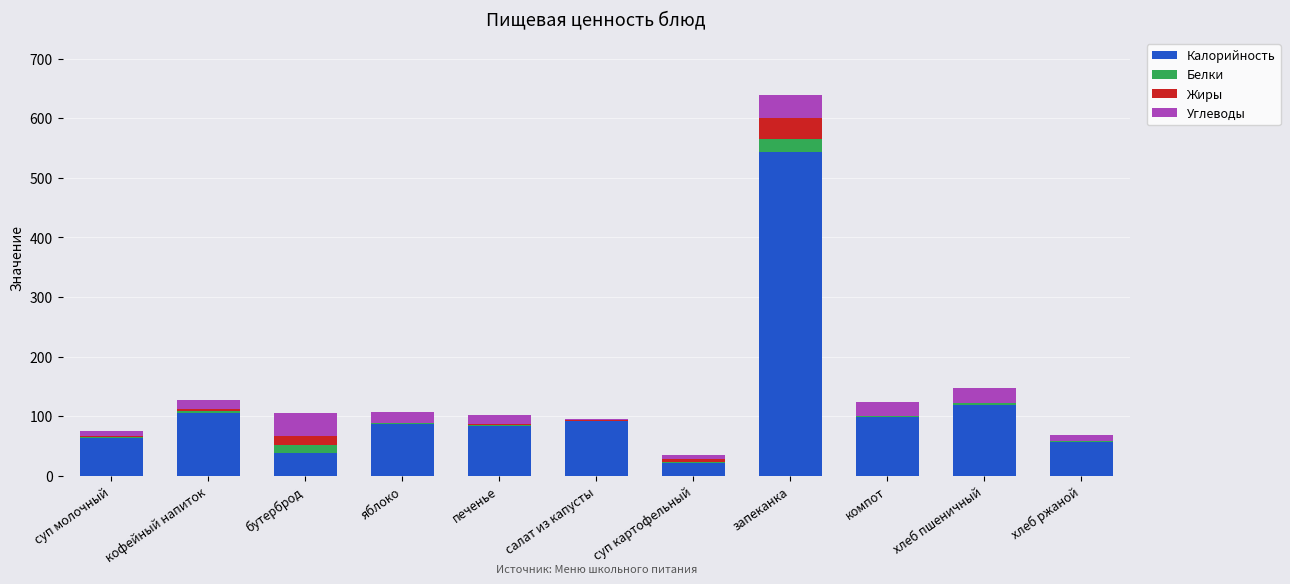

The Калорийность series shows 99.0 at компот. True or false?

True